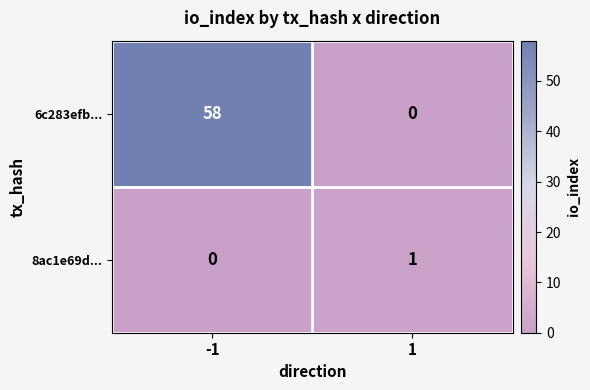

Reading left to right, transcribe all the data shown in this chart.

6c283efb...: -1=58	1=0
8ac1e69d...: -1=0	1=1